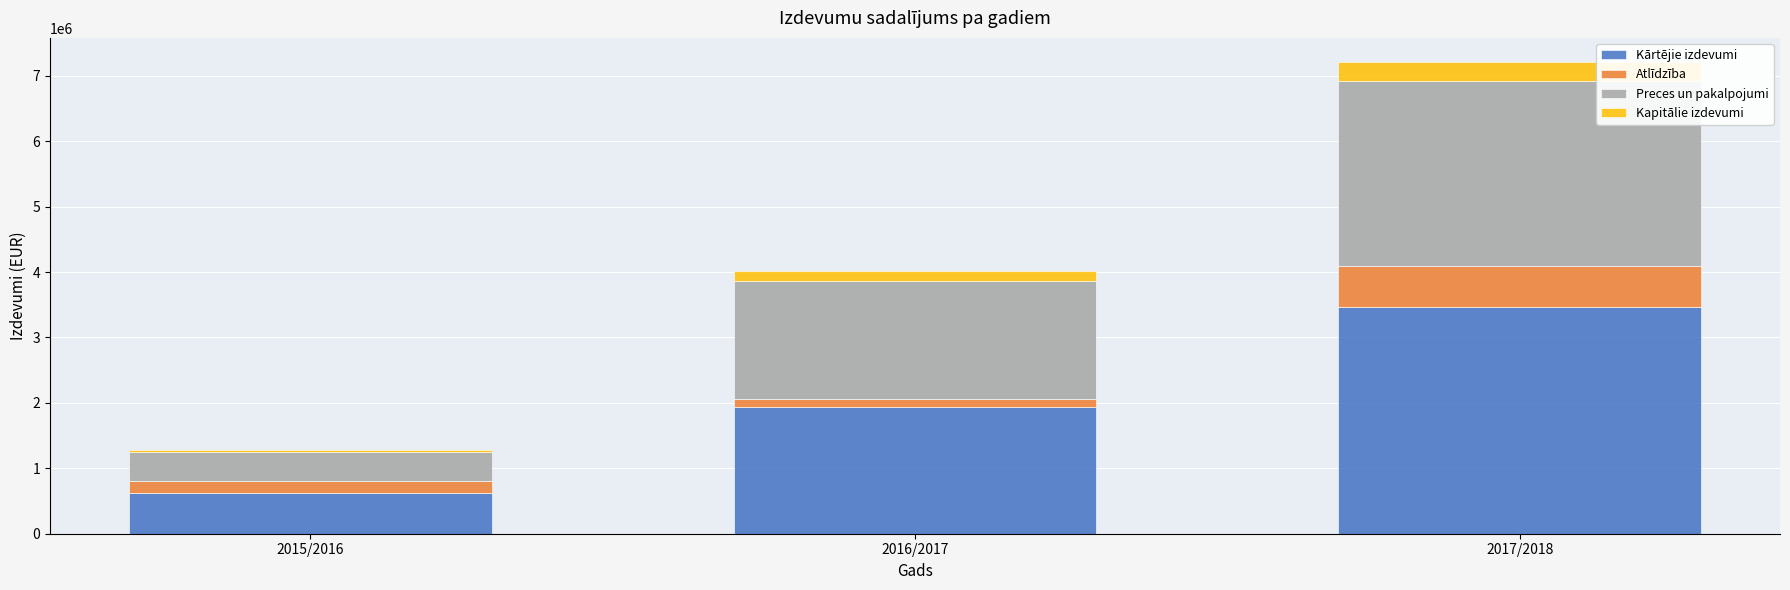

At which label is Kārtējie izdevumi closest to 2040292?

2016/2017